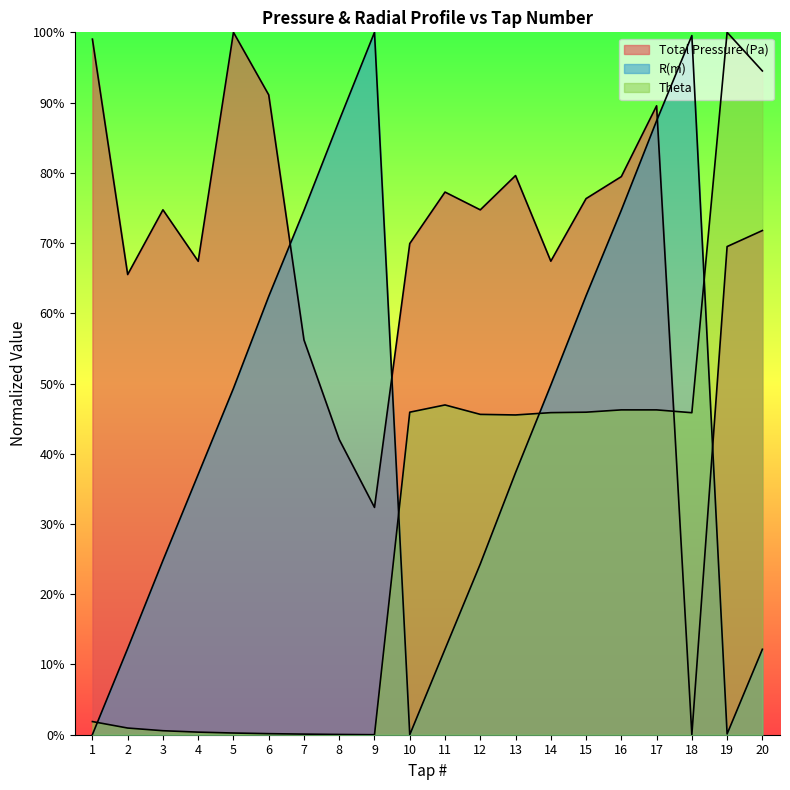

At 13, list the series in order from smallest to largest.

R(m), Theta, Total Pressure (Pa)